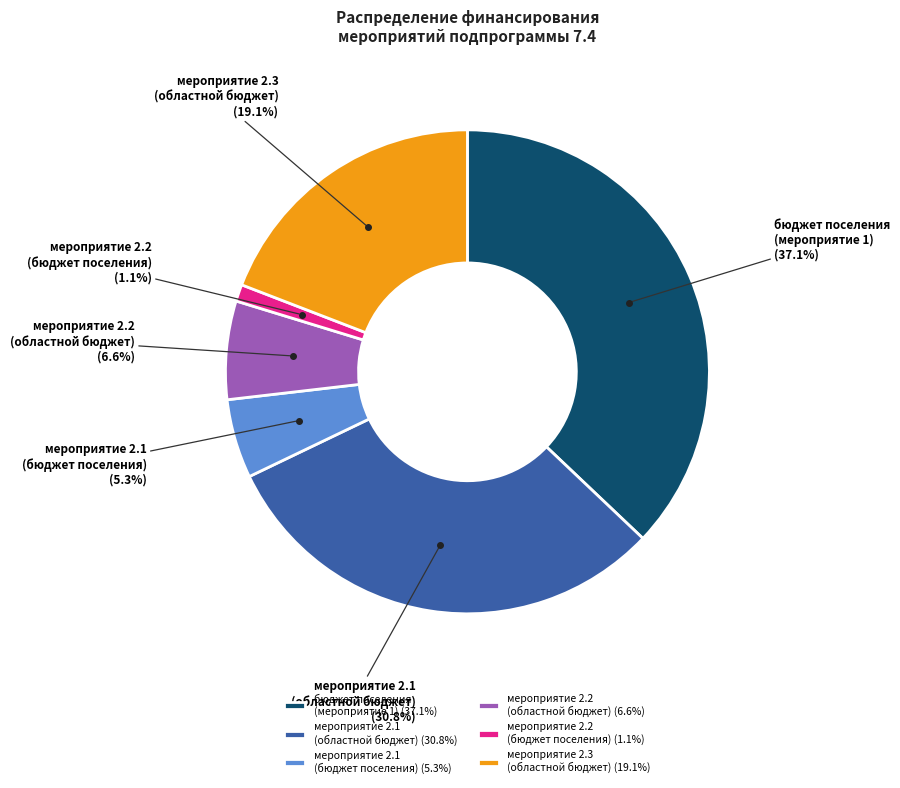

Which has a higher value, бюджет поселения (мероприятие 1) or мероприятие 2.1 (областной бюджет)?

бюджет поселения (мероприятие 1)